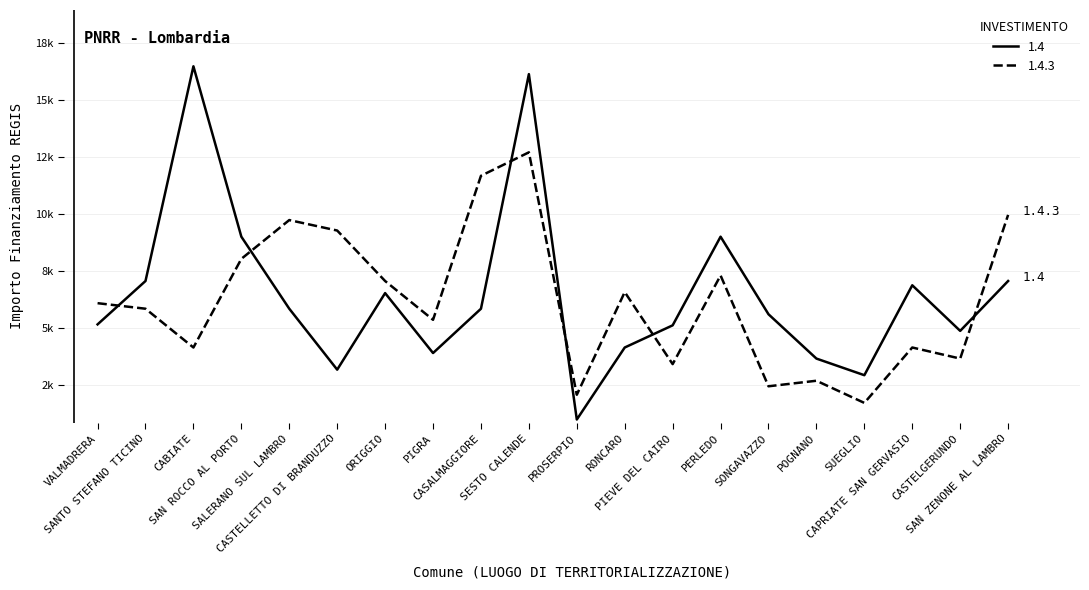

Is it true that 1.4.3 equals 4474 at RONCARO?

False